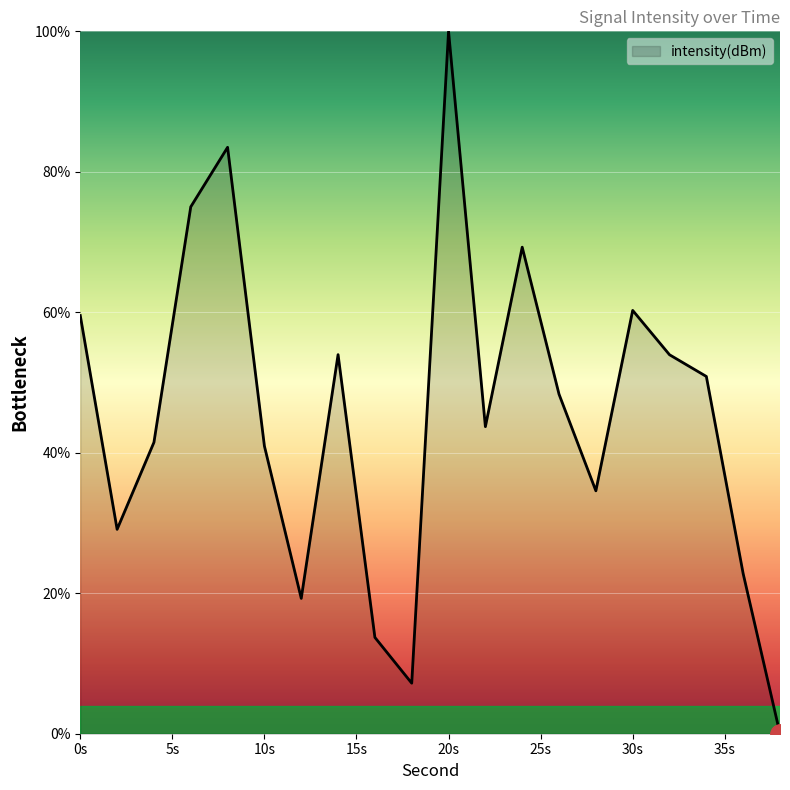

True or false: the data has more than 1 interior local peaks.

True